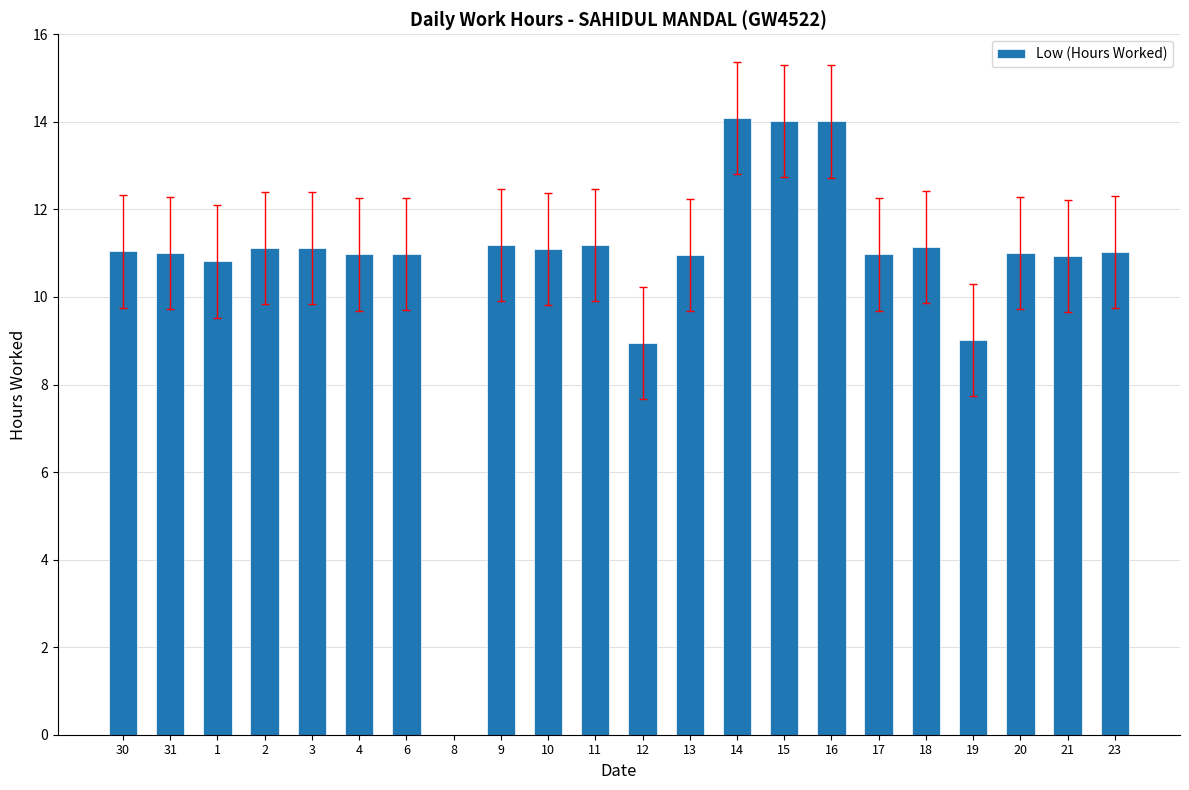

The value at 9 is 11.2. True or false?

True